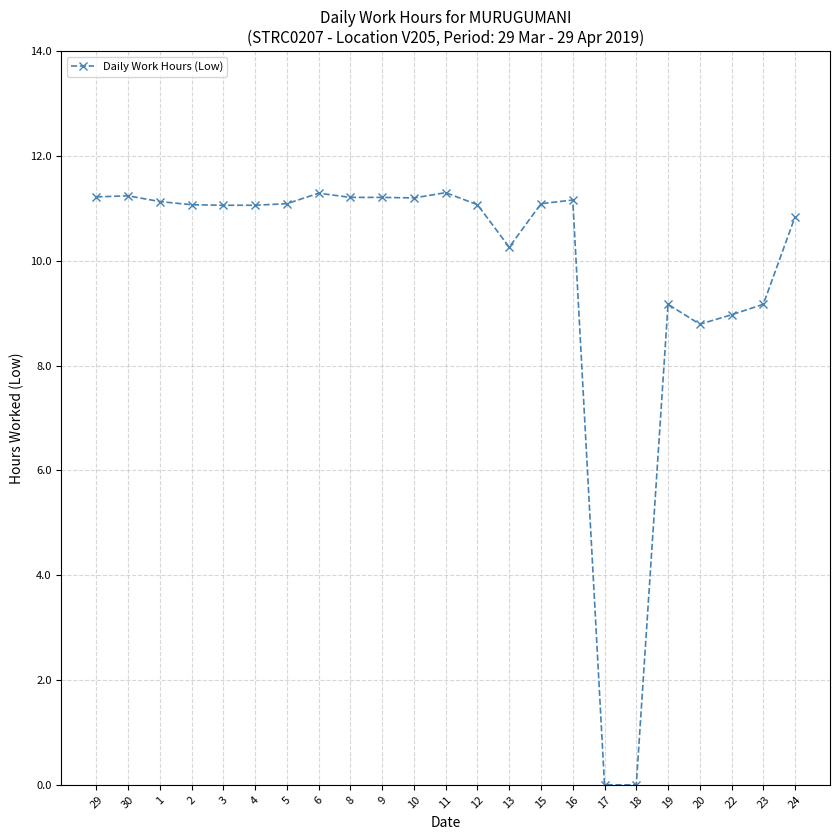

What is the label of the 19th point from the right?

3